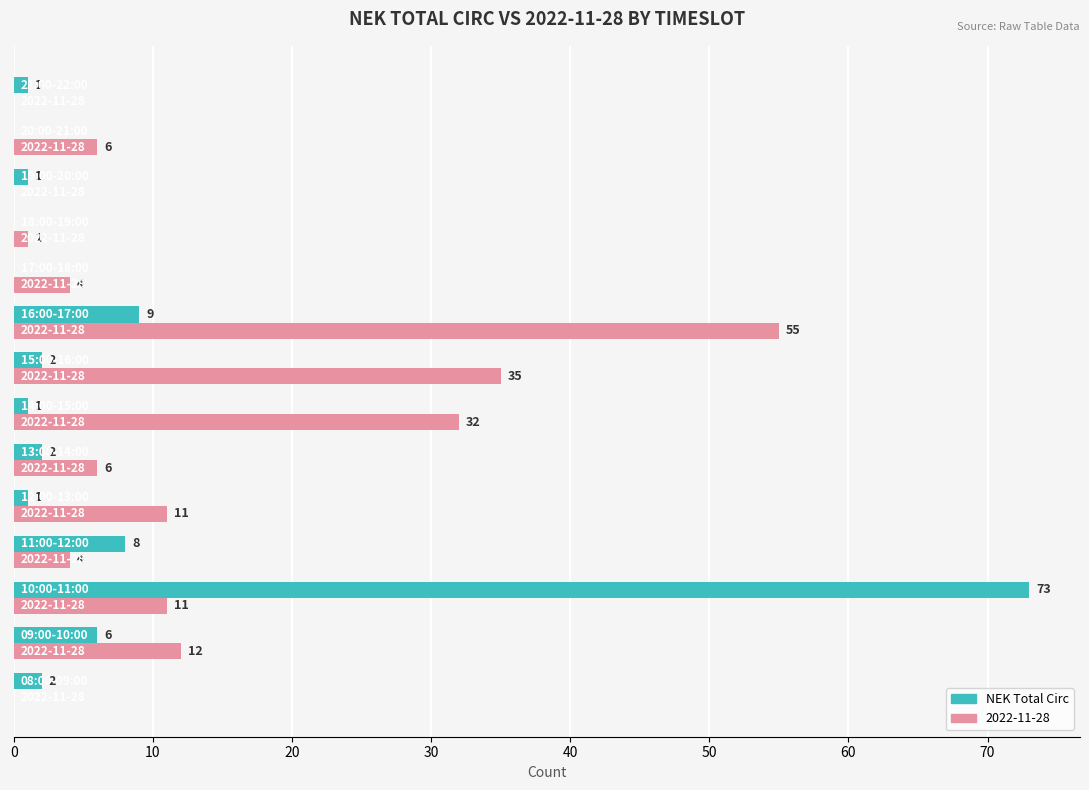

Which series has the largest total across all categories?

2022-11-28